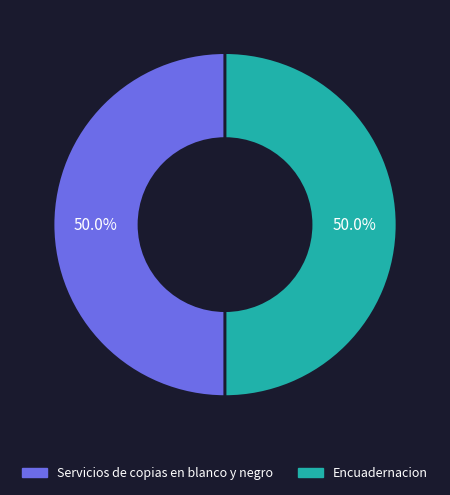

To the nearest percent, what portion does Servicios de copias en blanco y negro represent?

50%